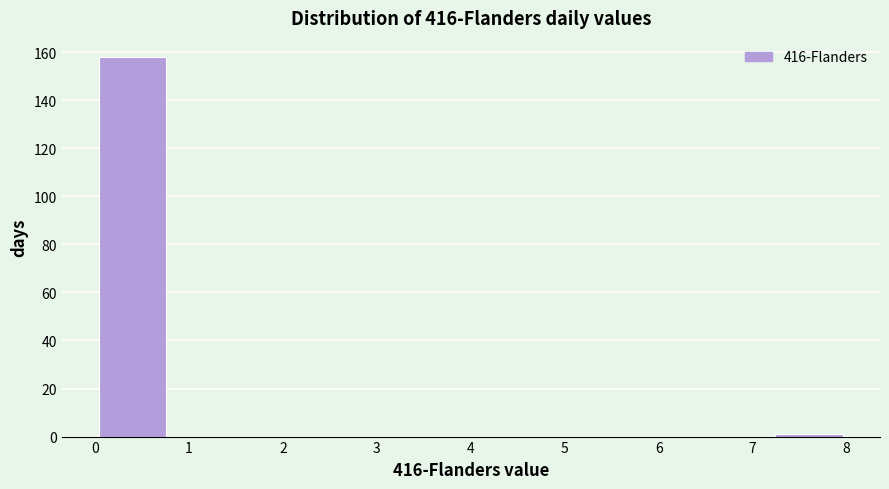

How tall is the bar that spans 0.0 to 0.8 on the x-axis? The values are not printed on the chart, so give them approximately, as read against the axis.

158